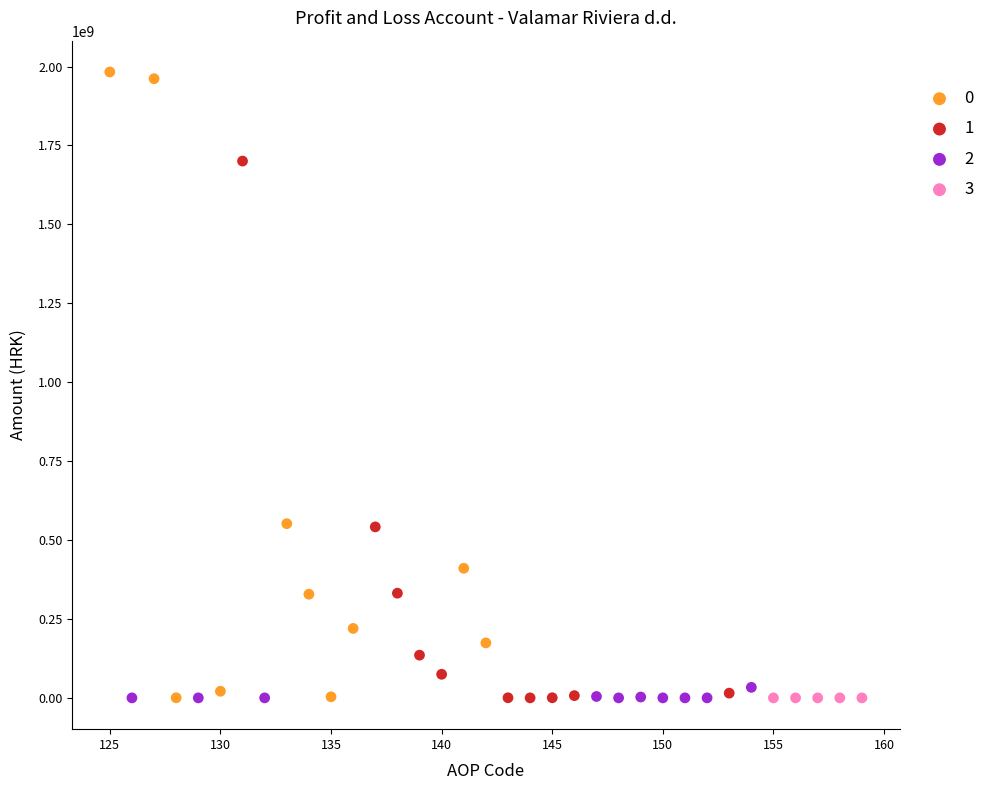

What are all the series names shown in the legend?

0, 1, 2, 3